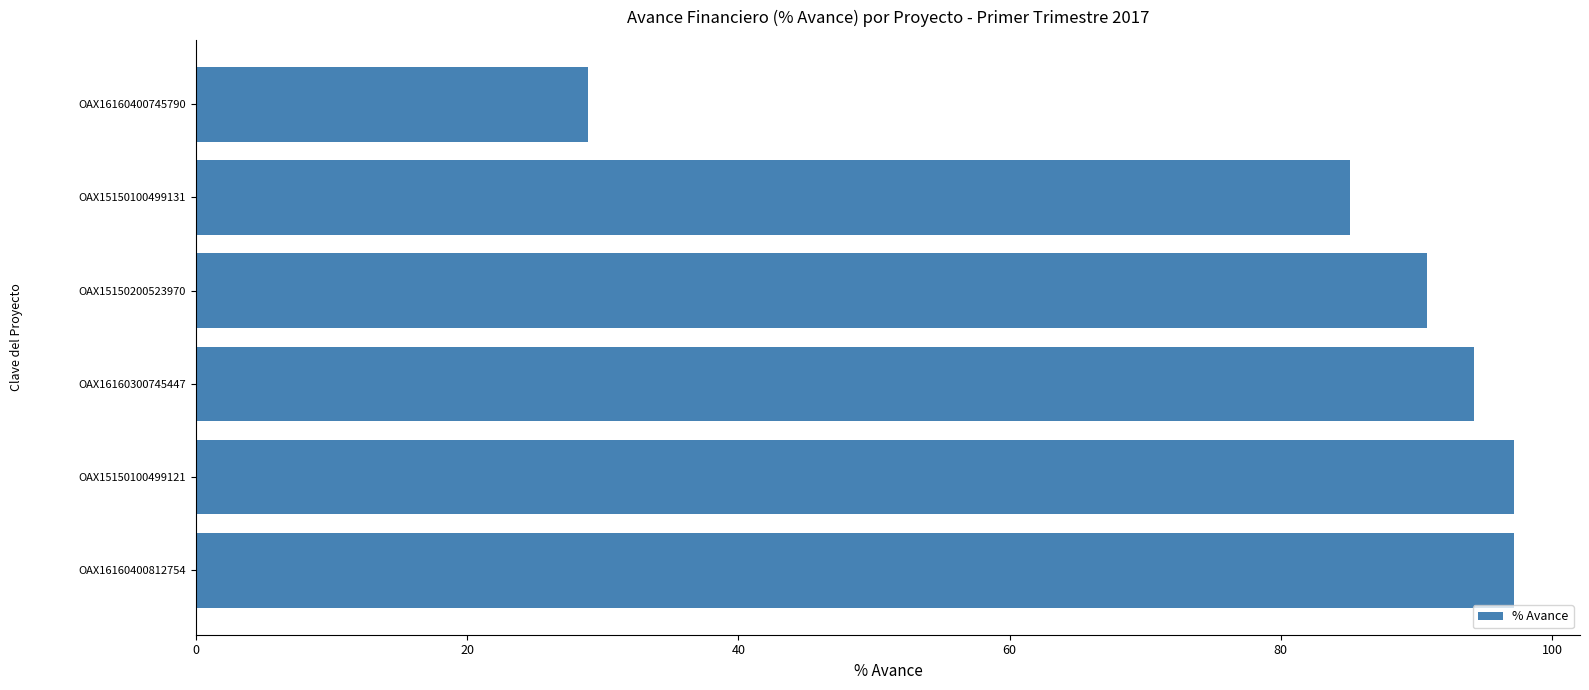

At which category does the chart reach its minimum across all series?

OAX16160400745790